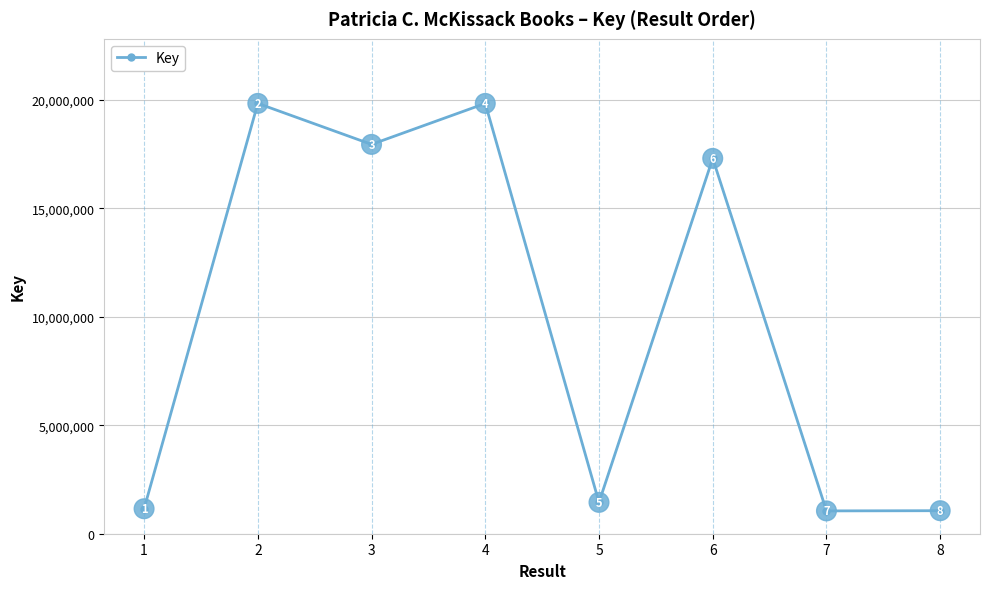

What value does the data have at 7, to the nearest 100?

1052500